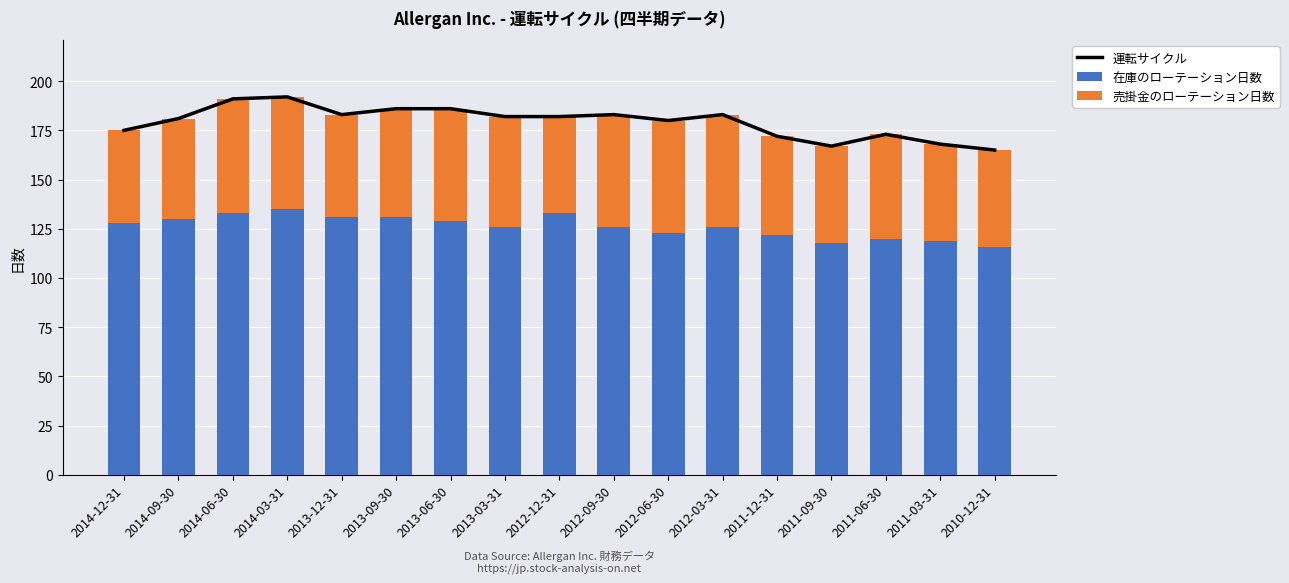

Rank the series by their maximum value, from highest to lowest.

運転サイクル, 在庫のローテーション日数, 売掛金のローテーション日数